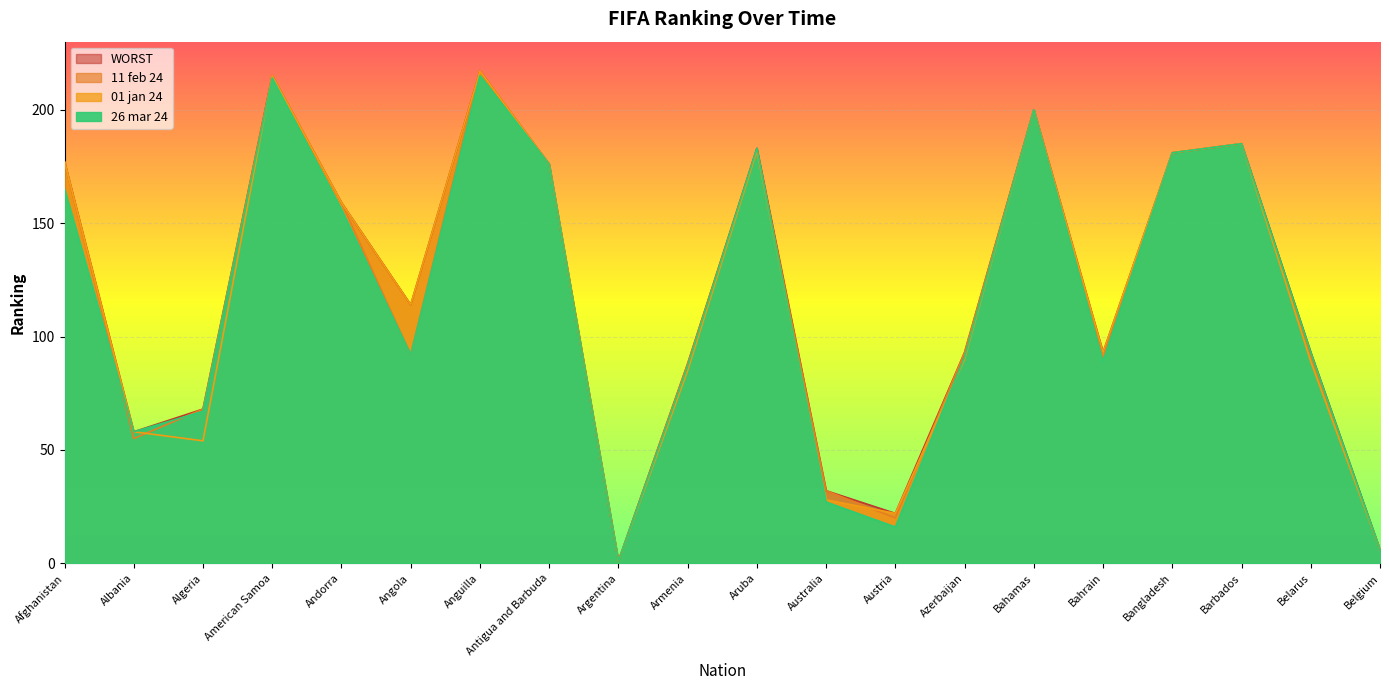

Reading left to right, extract all data points from this chart.

26 mar 24: 165	58	67	214	156	92	215	176	1	87	183	27	16	91	200	89	181	185	93	6
01 jan 24: 177	58	54	215	159	114	217	176	1	85	182	28	22	90	200	93	181	185	89	6
11 feb 24: 177	55	68	215	159	92	217	176	1	88	182	32	20	93	200	90	181	185	91	6
WORST: 177	58	68	215	159	114	217	176	1	88	183	32	22	93	200	93	181	185	93	6